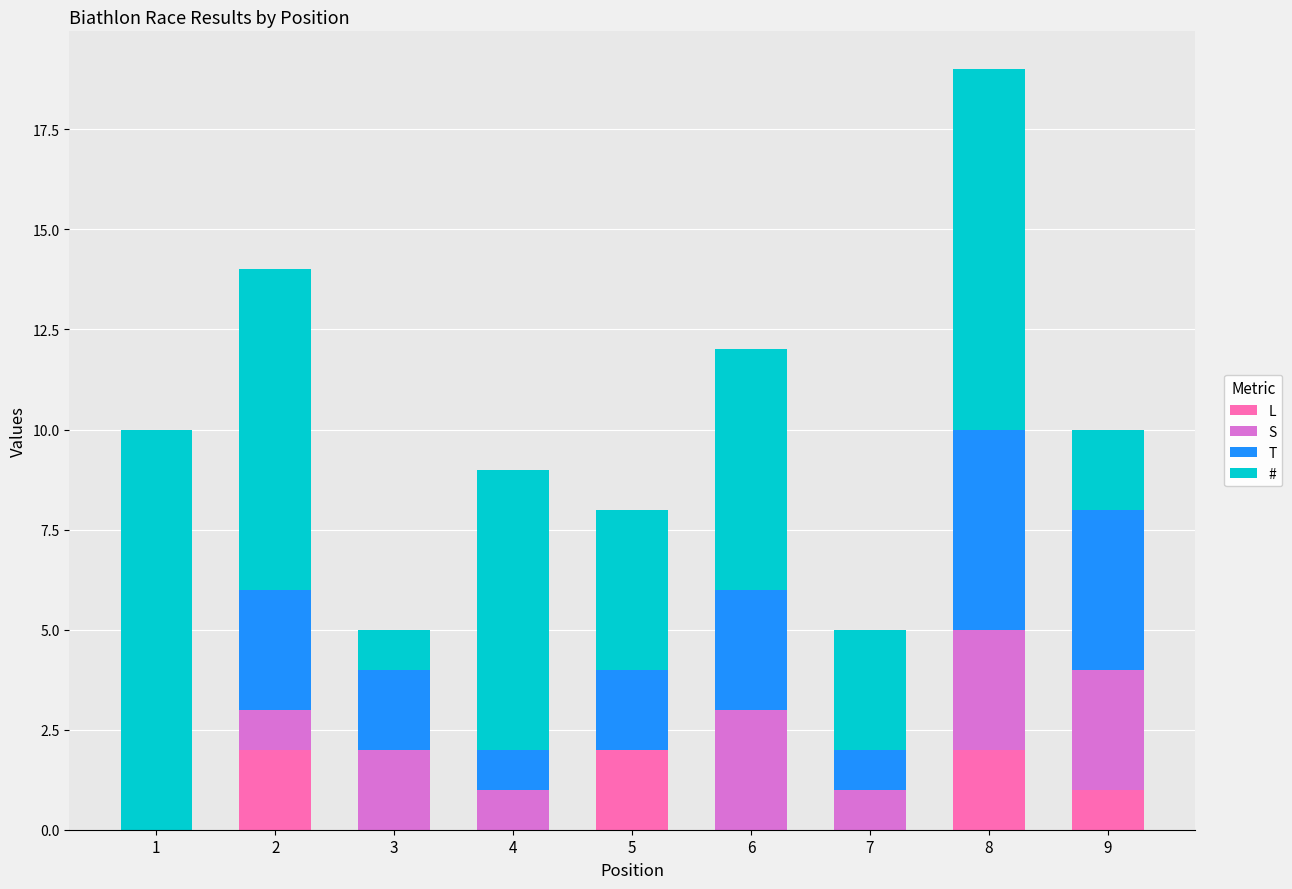

Is it true that L equals 0 at 3?

True